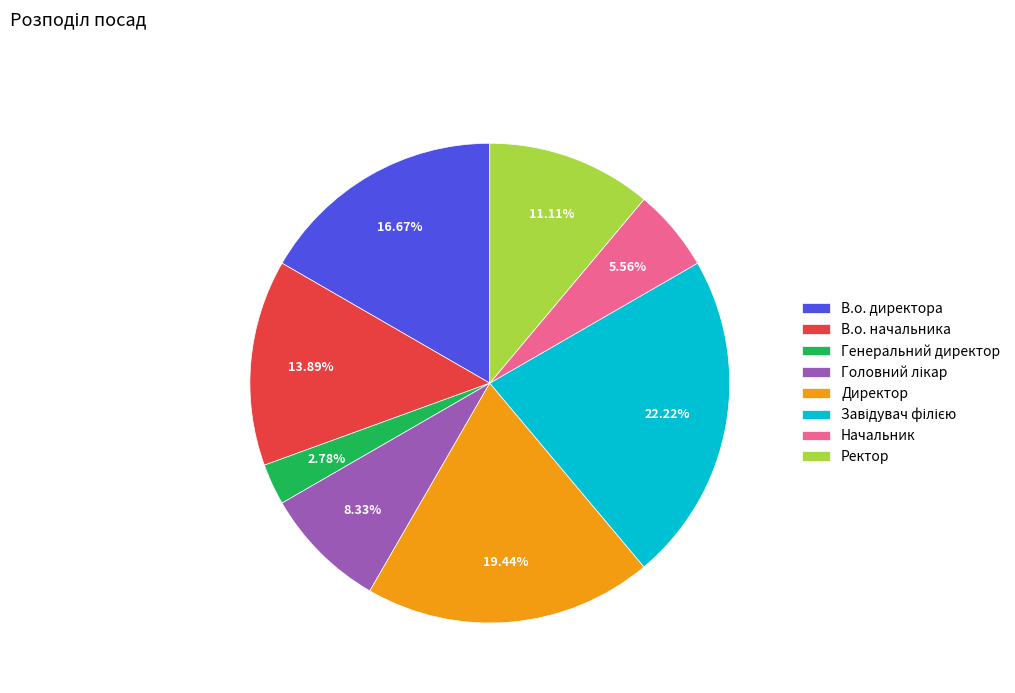

Is there a majority slice in this chart?

No